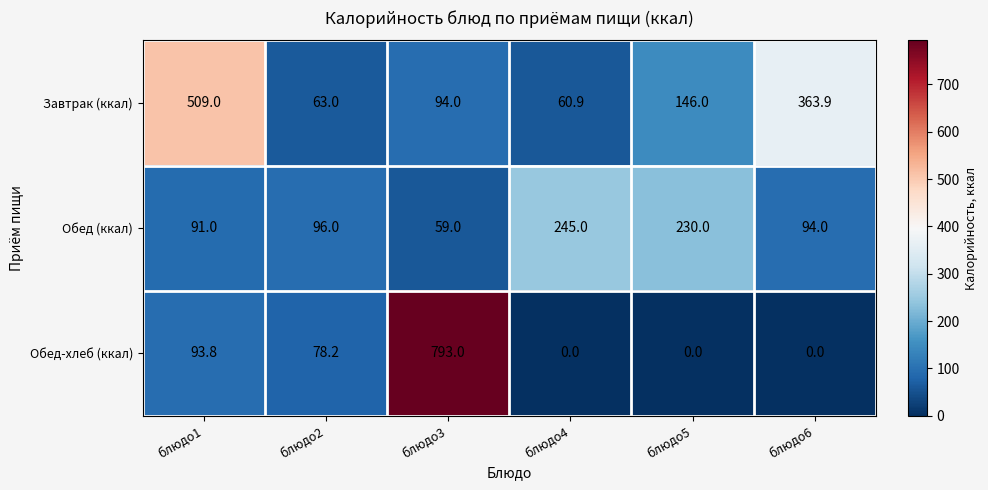

Which series has the largest total across all categories?

Завтрак (ккал)